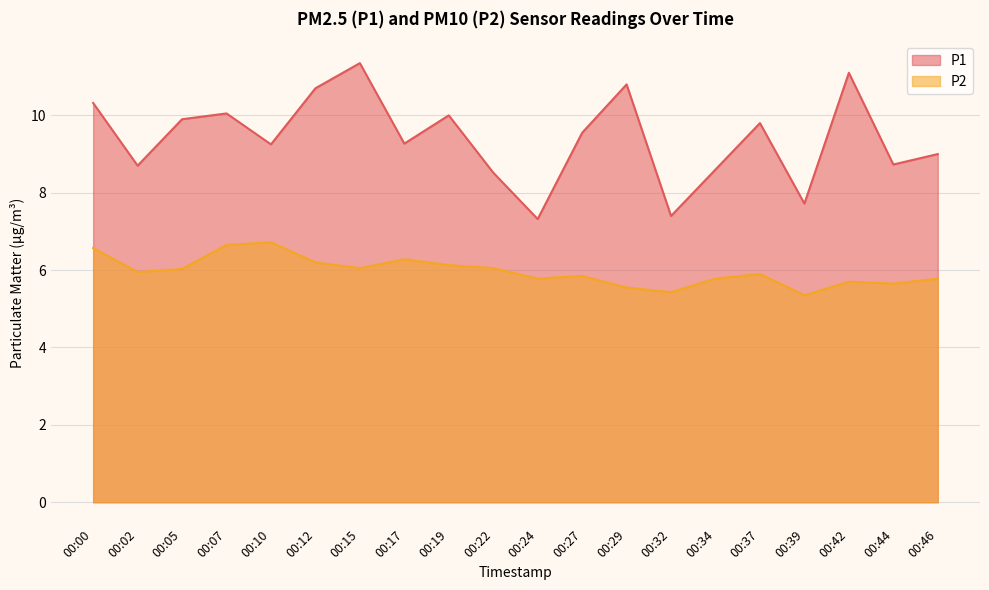

At which category does the chart reach its peak across all series?

00:15